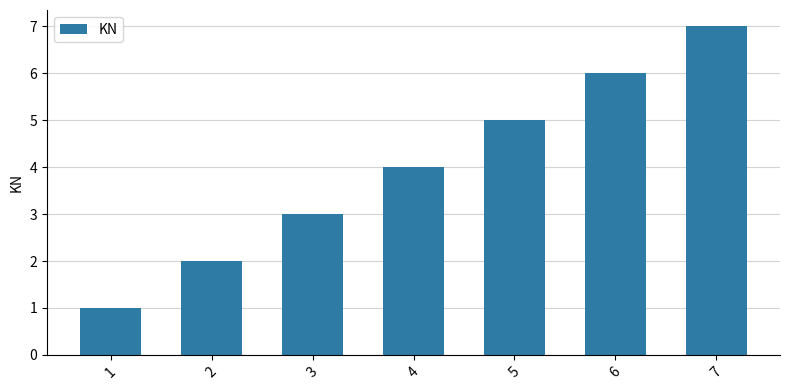

Rank the categories by value from highest to lowest.

7, 6, 5, 4, 3, 2, 1